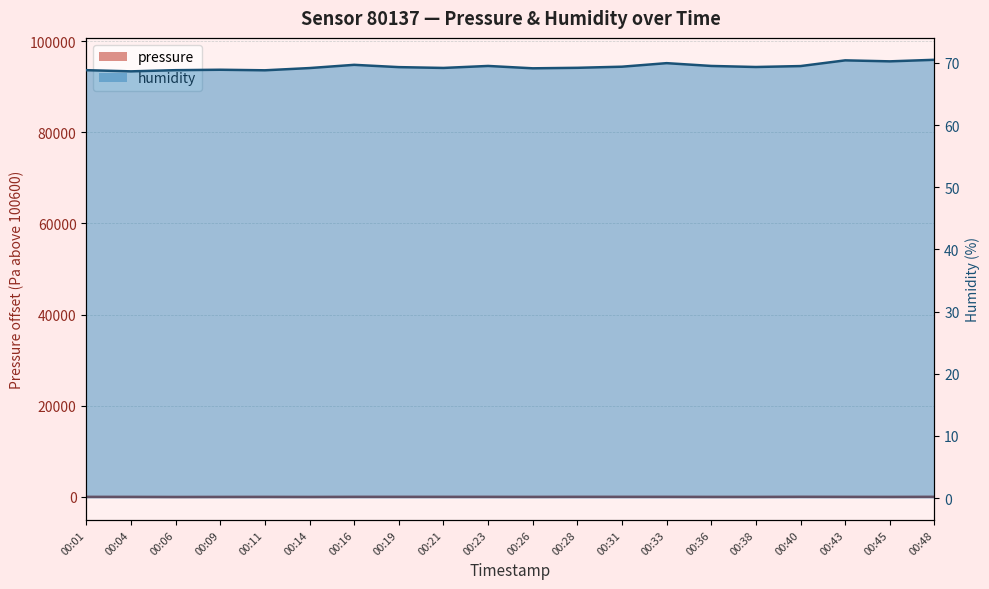

How many interior local peaks does the humidity series have?

5